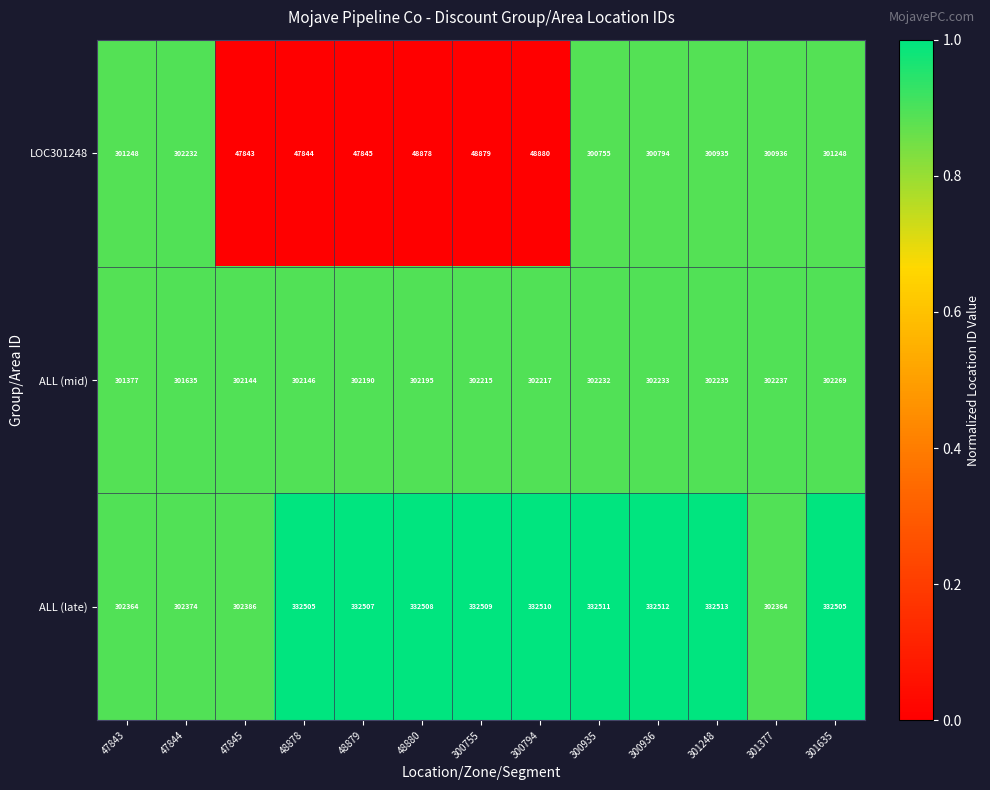

List the series in order of their overall mean, lowest first.

LOC301248, ALL (mid), ALL (late)